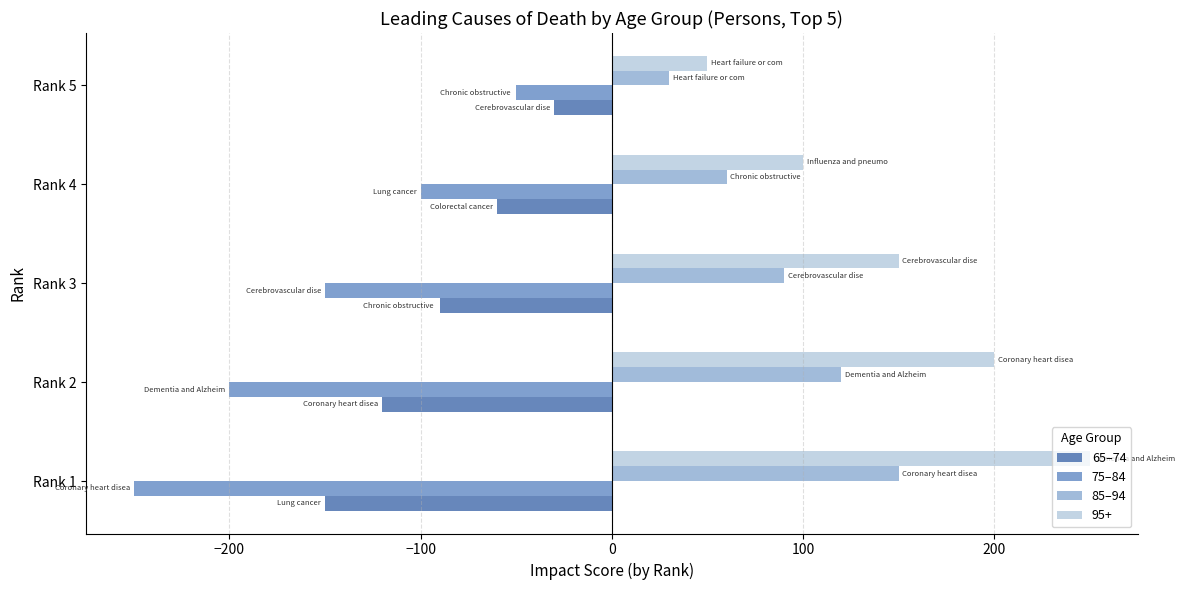

How many distinct data groups are displayed?

4